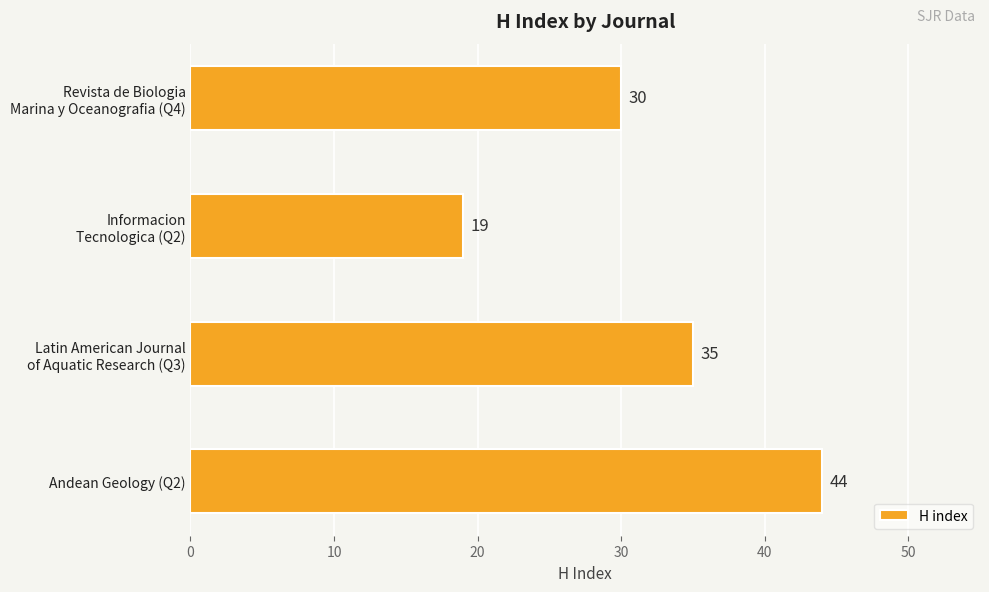

The chart shows a value of 44 at Andean Geology (Q2). True or false?

True